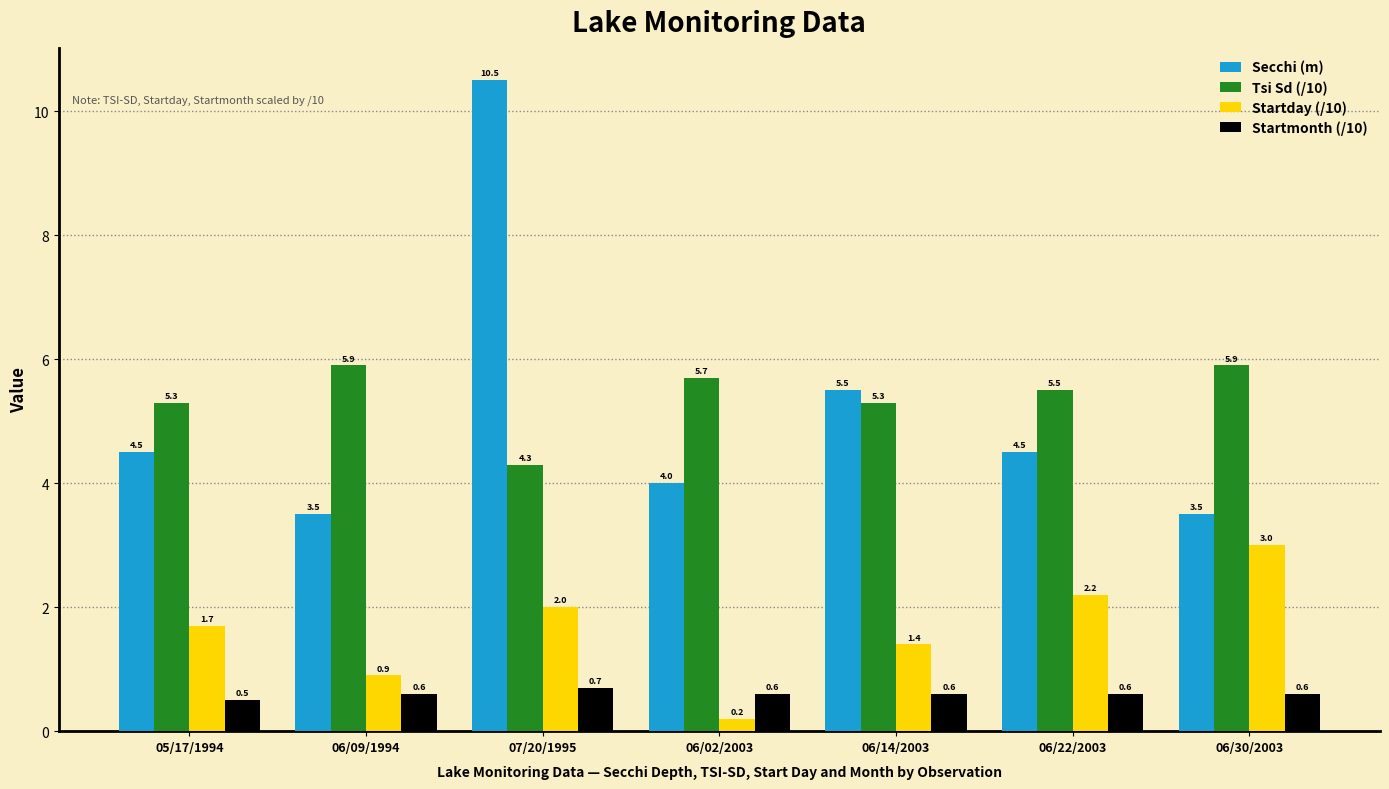

Reading left to right, extract all data points from this chart.

Secchi (m): 4.5	3.5	10.5	4.0	5.5	4.5	3.5
Tsi Sd (/10): 5.3	5.9	4.3	5.7	5.3	5.5	5.9
Startday (/10): 1.7	0.9	2.0	0.2	1.4	2.2	3.0
Startmonth (/10): 0.5	0.6	0.7	0.6	0.6	0.6	0.6